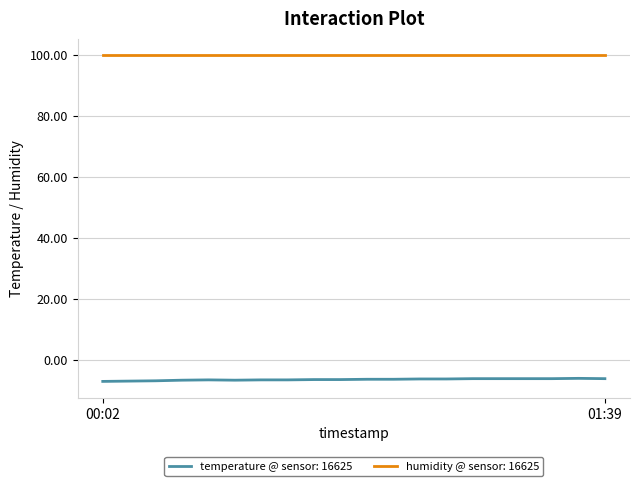

True or false: temperature @ sensor: 16625 and humidity @ sensor: 16625 intersect in this chart.

False